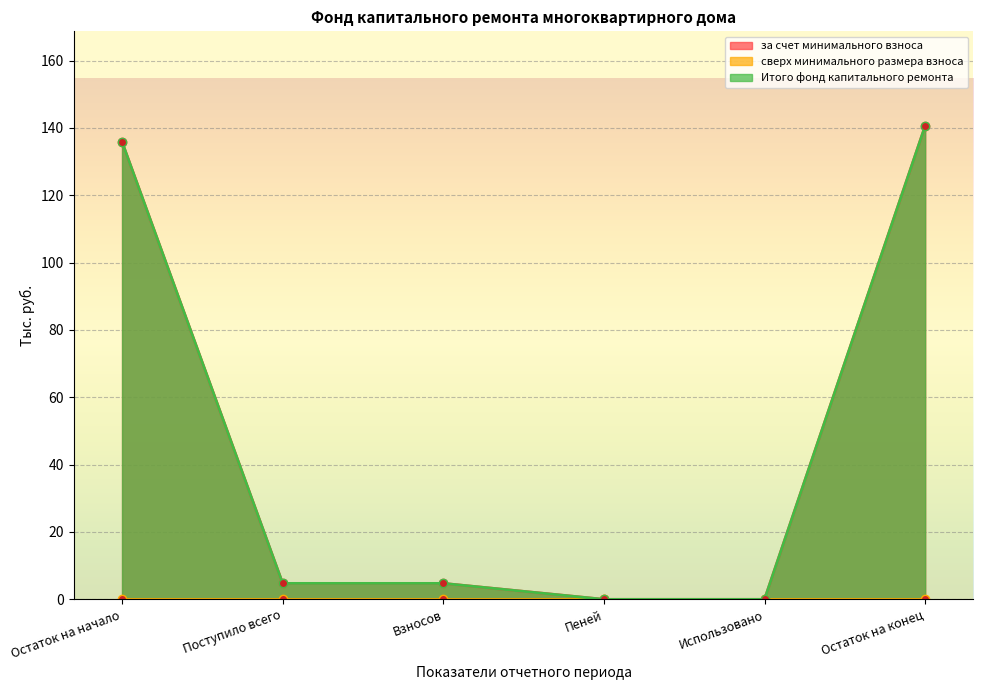

Which series has the widest spread of values?

за счет минимального взноса